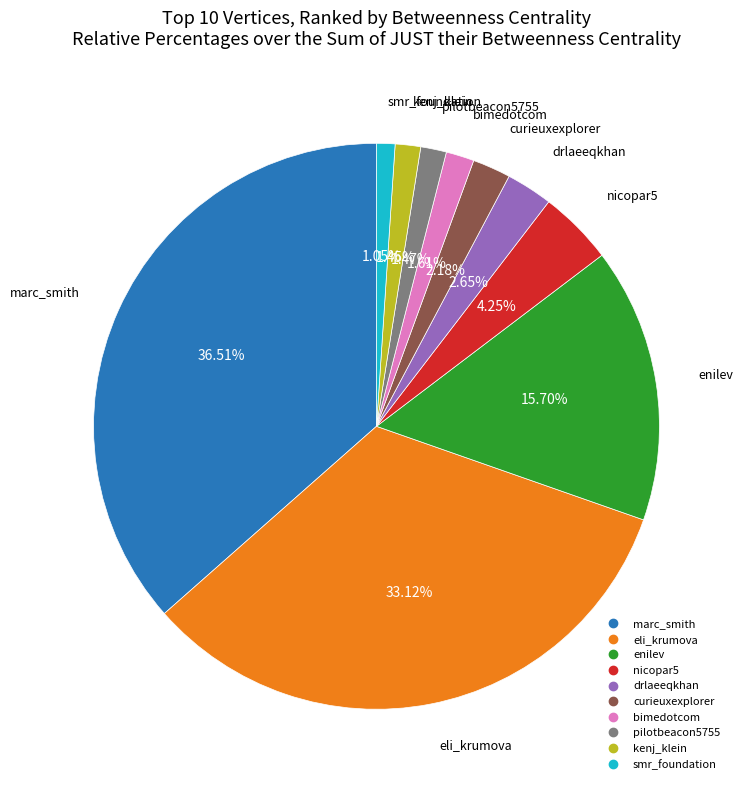

To the nearest percent, what portion does pilotbeacon5755 represent?

1%